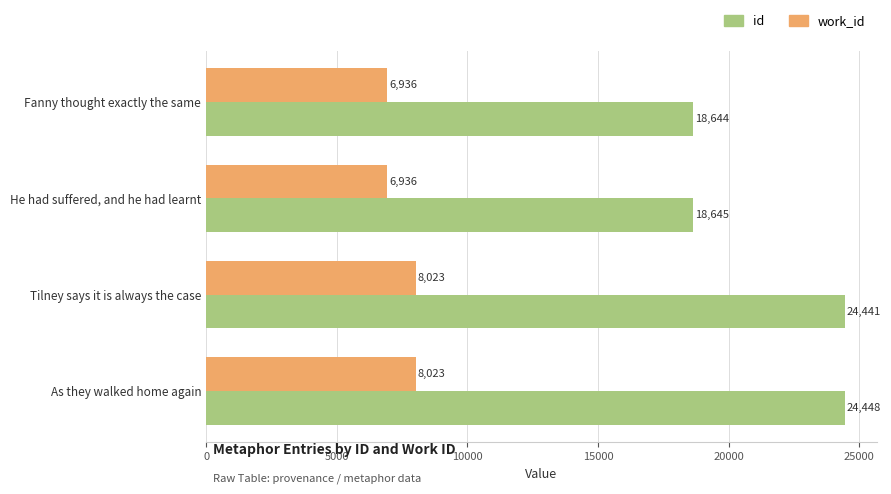

List the labels in order of id value, smallest first.

Fanny thought exactly the same, He had suffered, and he had learnt, Tilney says it is always the case, As they walked home again